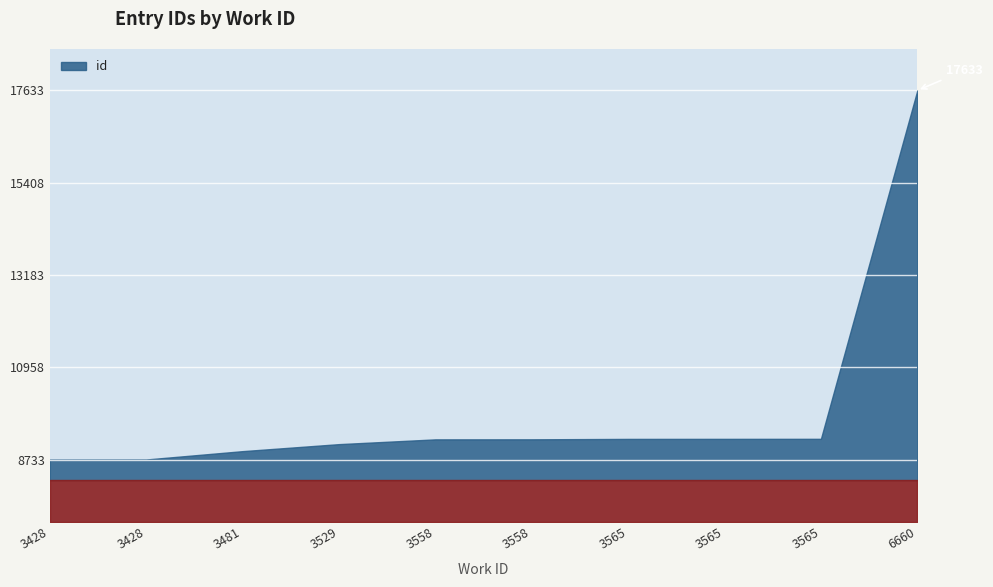

What is the ratio of the value at 3529 to the value at 3558?

1.0